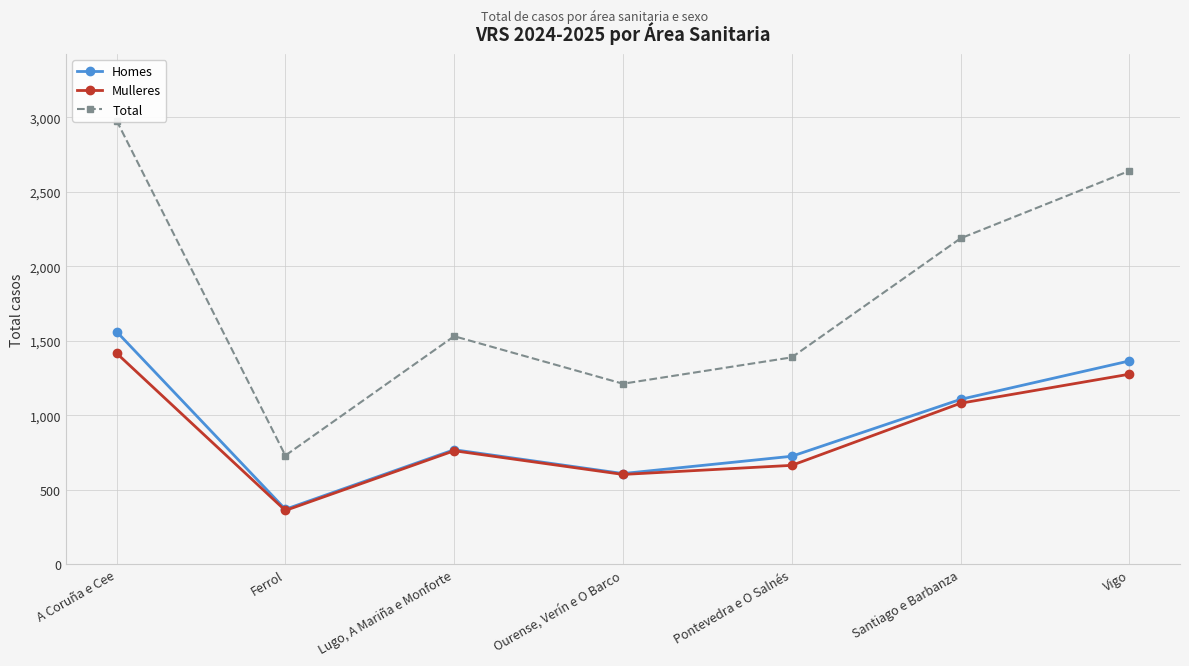

Between Ferrol and Pontevedra e O Salnés, which is larger?

Pontevedra e O Salnés